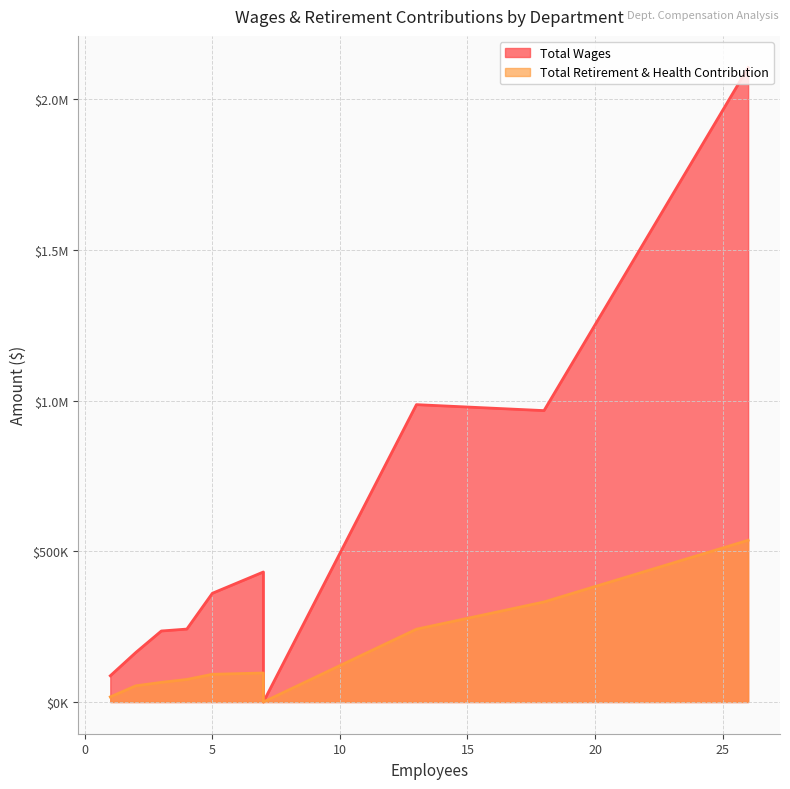

True or false: Total Wages has more than 2 points higher than both neighbors.

False